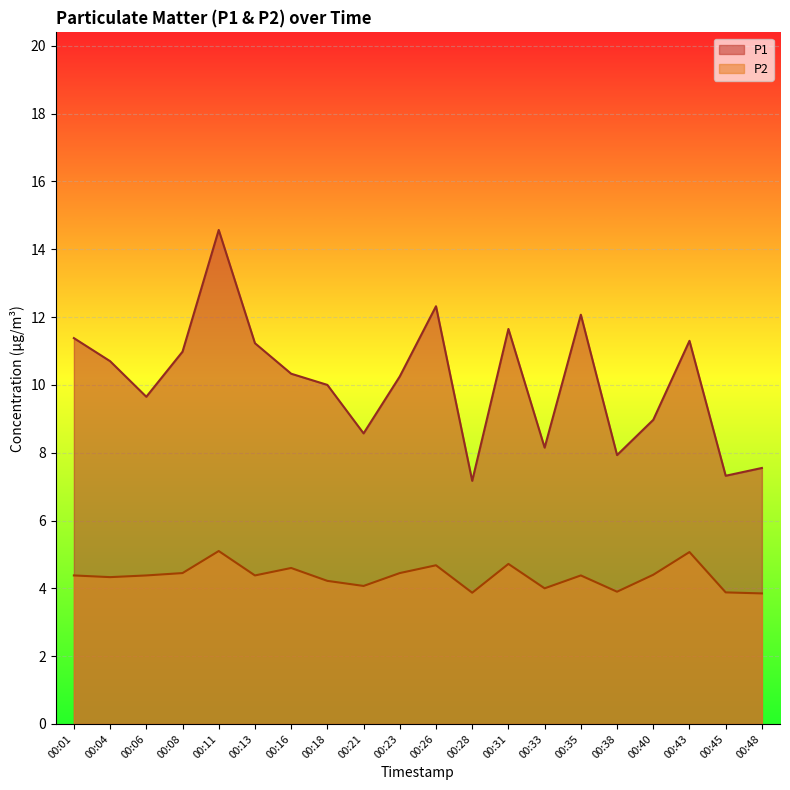

Which category has the highest value across all series?

00:11